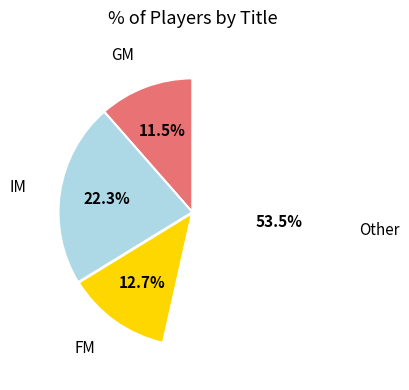

Is there a majority slice in this chart?

Yes